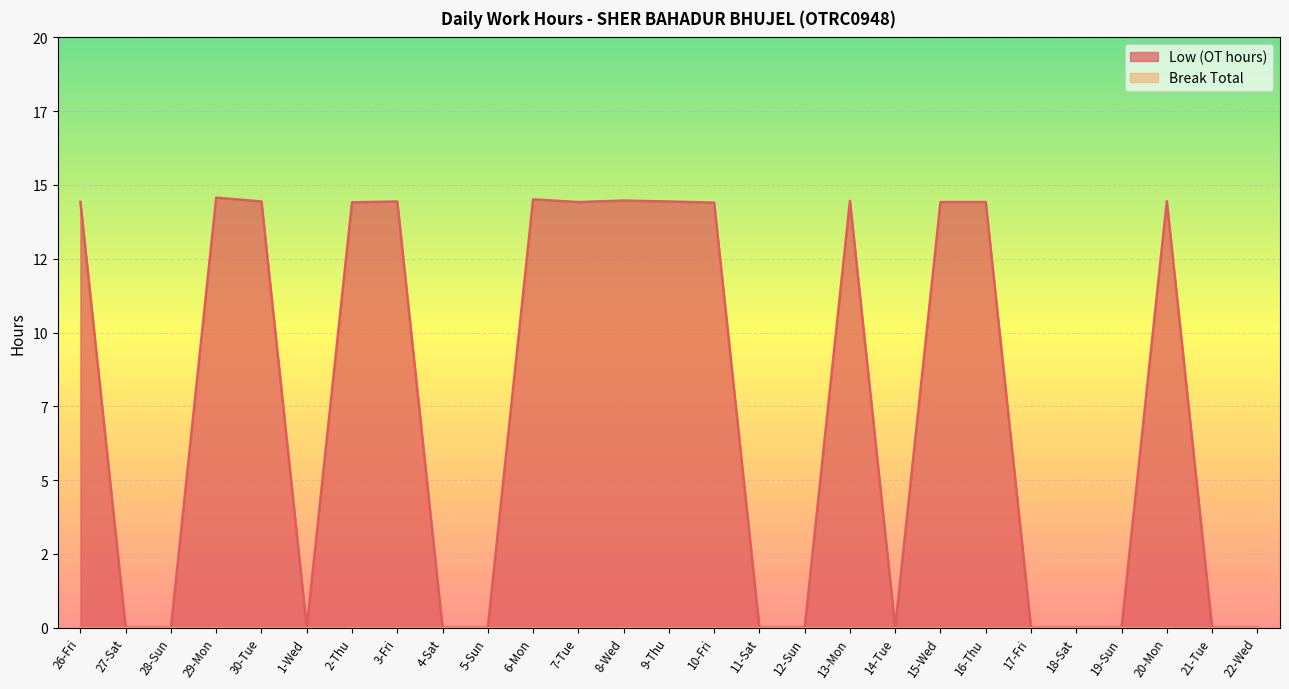

At which label does the data first exceed 14?

26-Fri